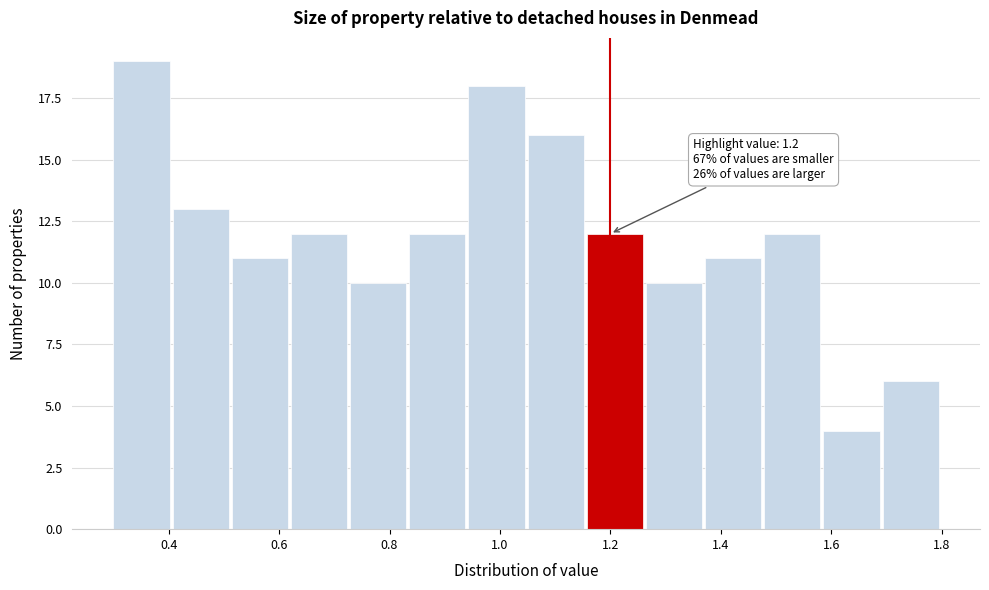

Over which range of the x-axis is the bar tallest?

0.30 to 0.40